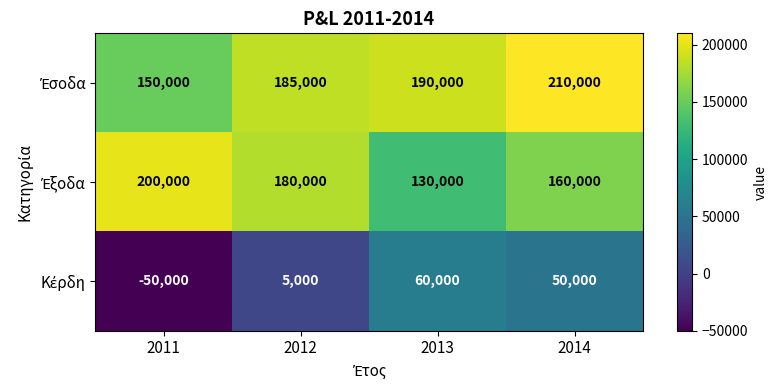

What is the minimum value shown in the chart?

-50000